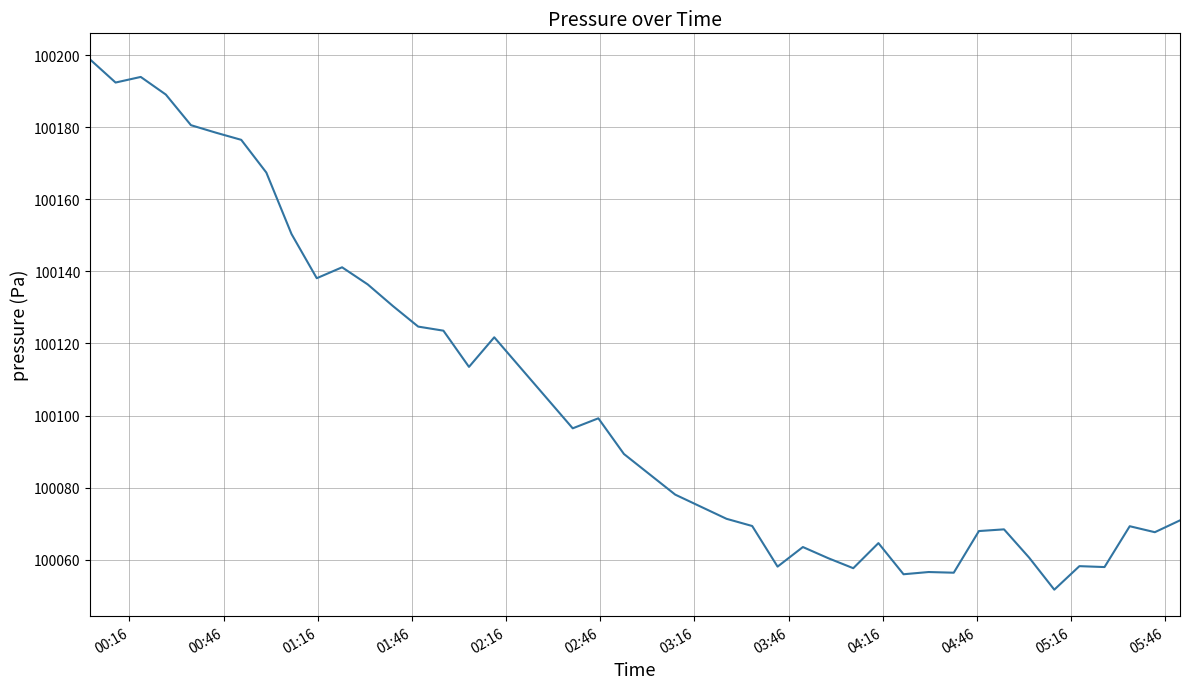

What is the maximum value shown in the chart?

100198.8